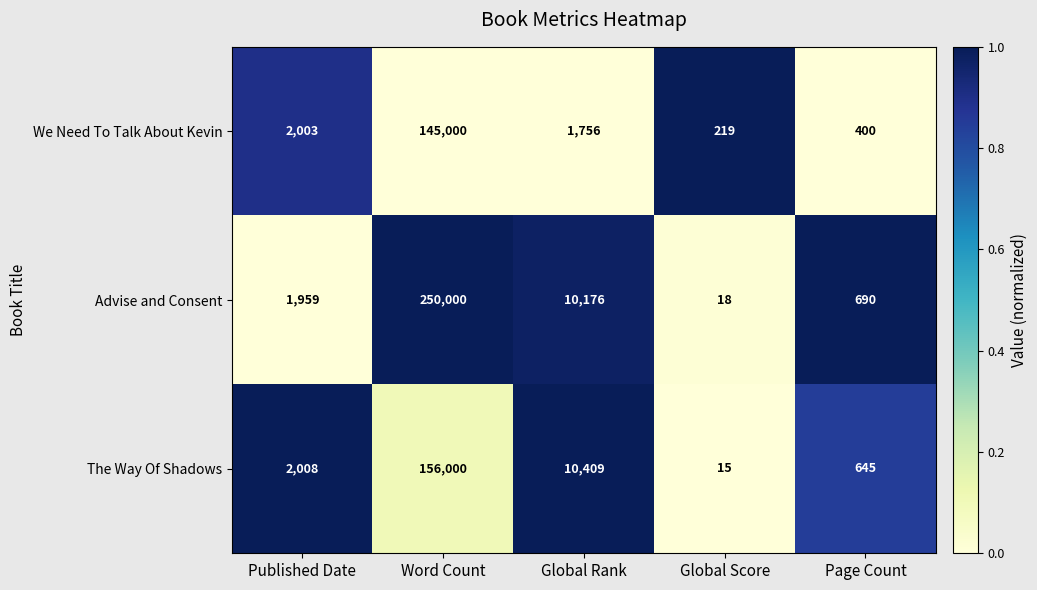

At which category is the sum across all series the highest?

Word Count